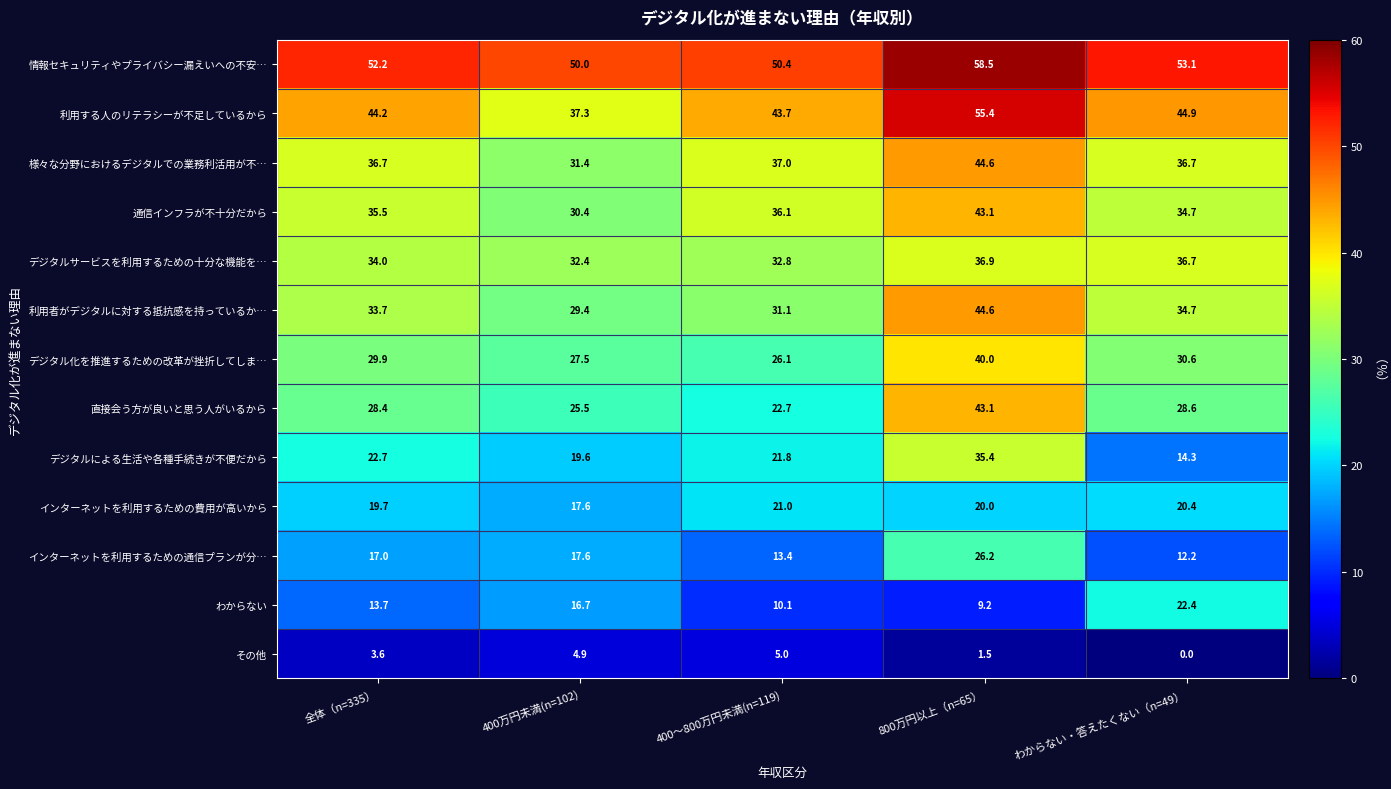

Which series has the widest spread of values?

デジタルによる生活や各種手続きが不便だから